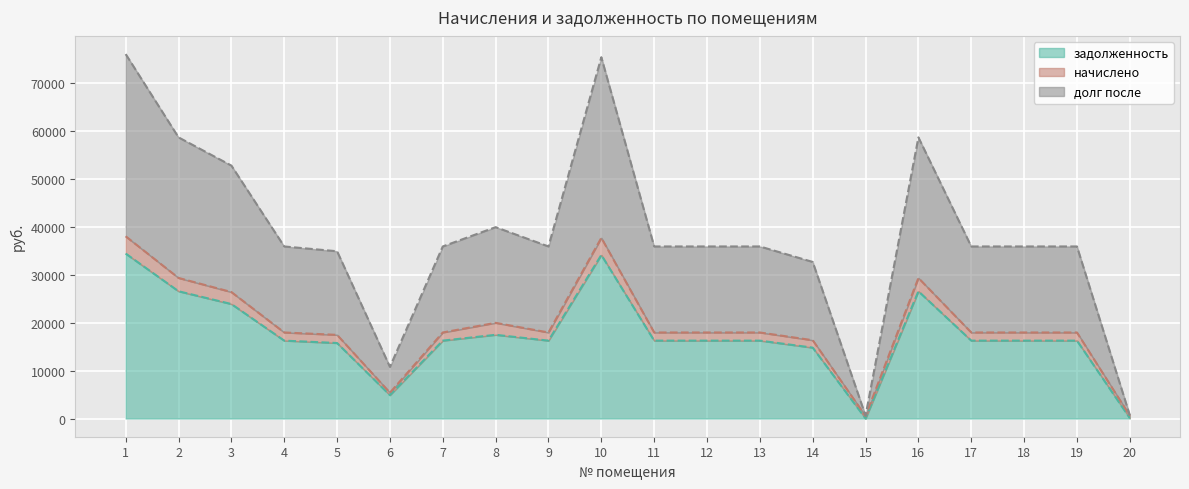

How many values in the задолженность series are below 16242?

5